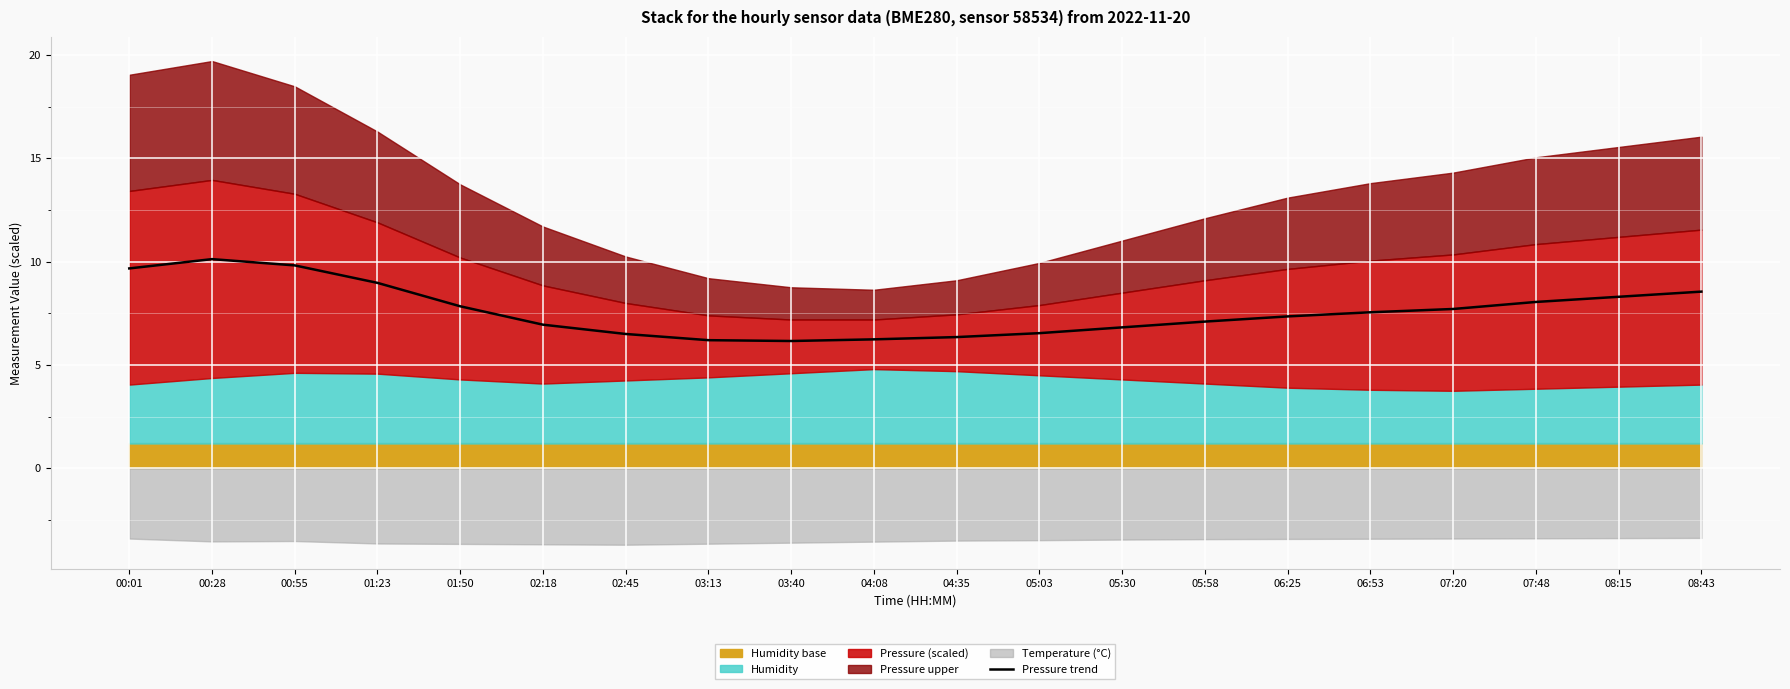

Reading left to right, what are all the values shown in this chart?

00:01=9.7	00:28=10.1	00:55=9.8	01:23=9.0	01:50=7.8	02:18=7.0	02:45=6.5	03:13=6.2	03:40=6.2	04:08=6.2	04:35=6.3	05:03=6.5	05:30=6.8	05:58=7.1	06:25=7.4	06:53=7.5	07:20=7.7	07:48=8.1	08:15=8.3	08:43=8.5